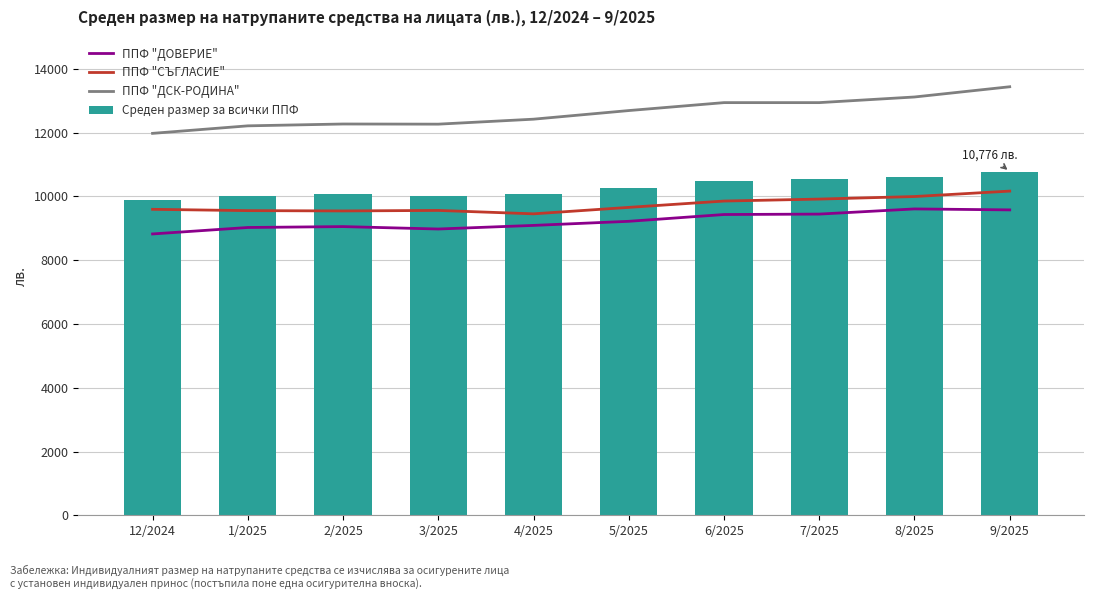

How many distinct data groups are displayed?

4